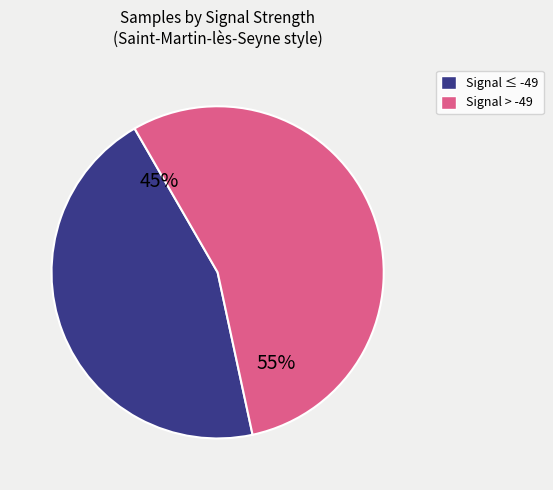

To the nearest percent, what is the average slice percentage?

50%